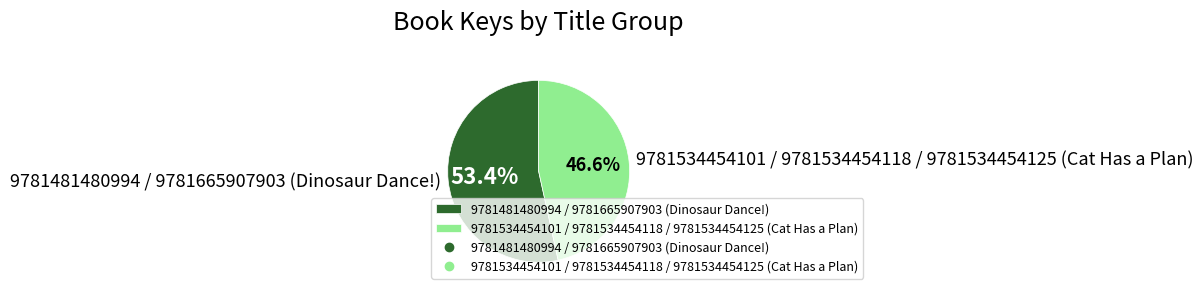

Does 9781534454101 / 9781534454118 / 9781534454125 (Cat Has a Plan) account for over 50% of the chart?

No